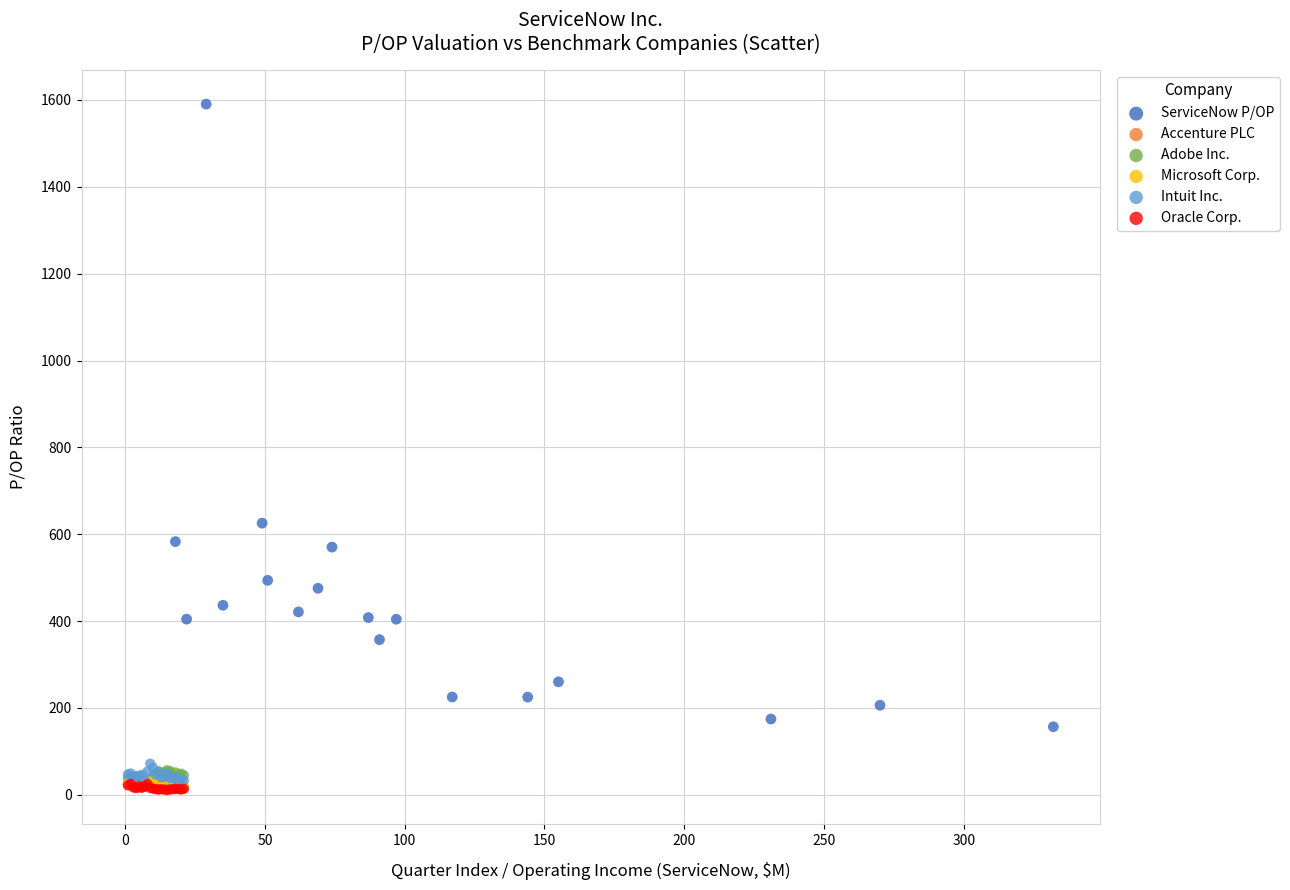

Which series has the largest Y range (max minus min)?

ServiceNow P/OP